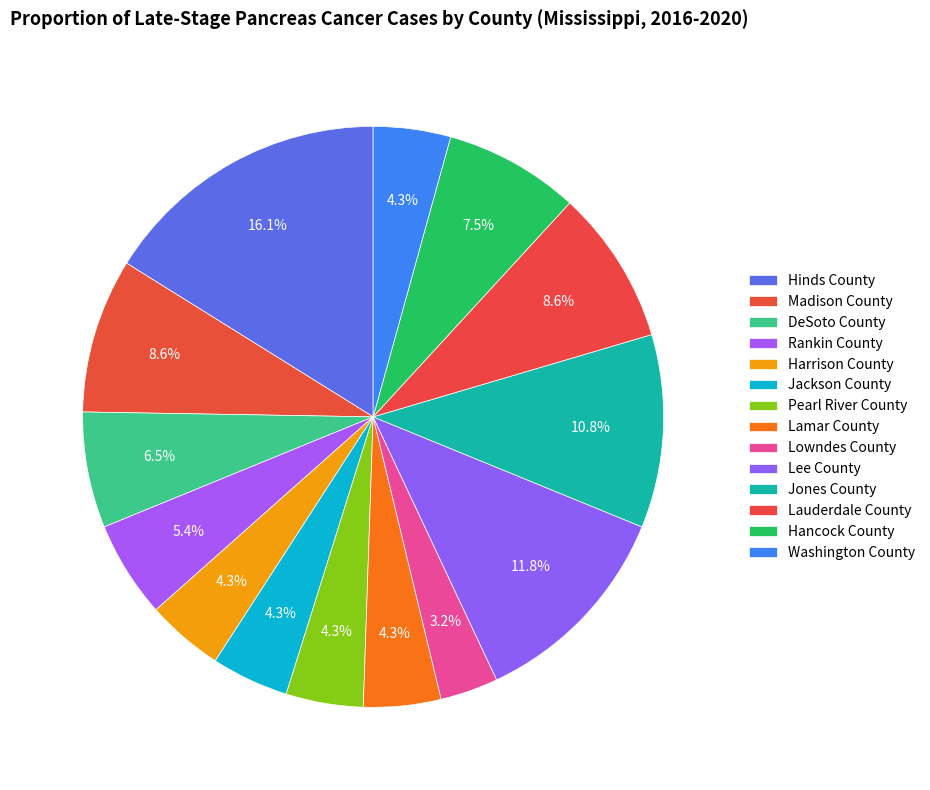

Is there a majority slice in this chart?

No